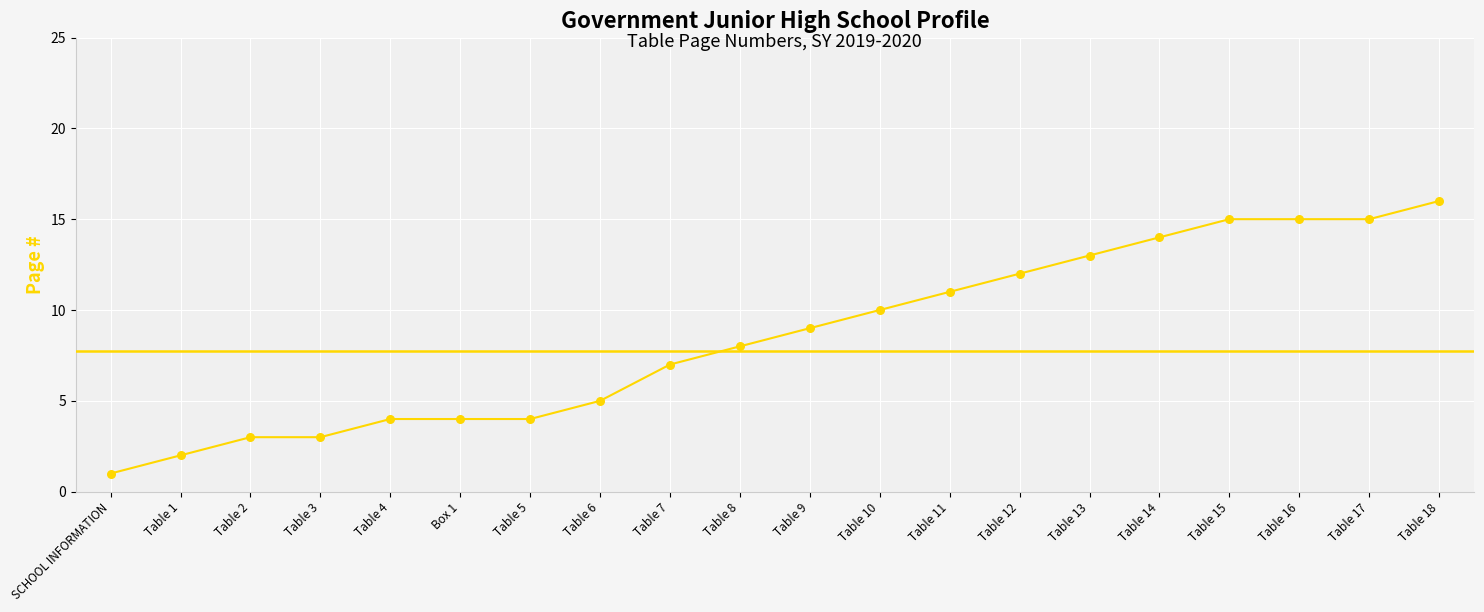

What is the ratio of the value at Table 15 to the value at SCHOOL INFORMATION?

15.0